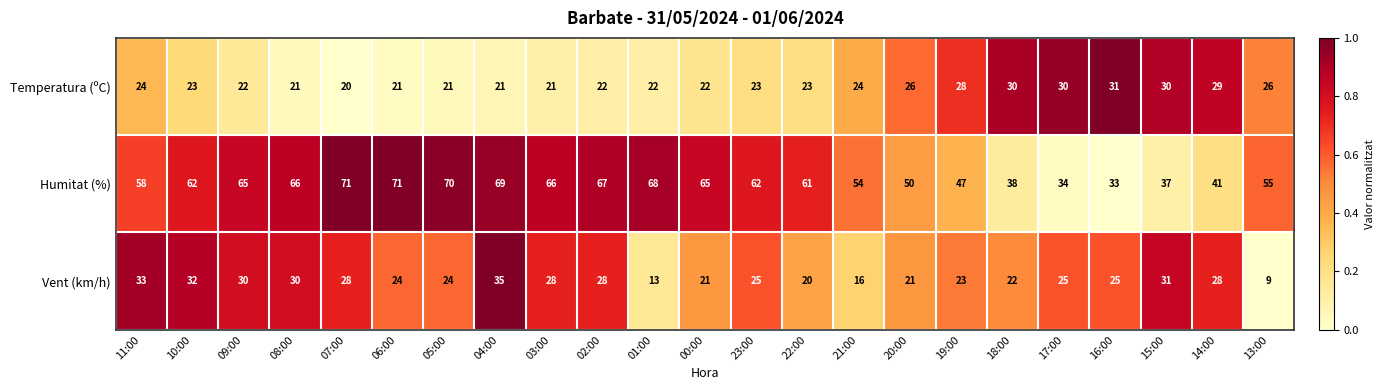

Where does the Vent (km/h) series first go above 25?

11:00